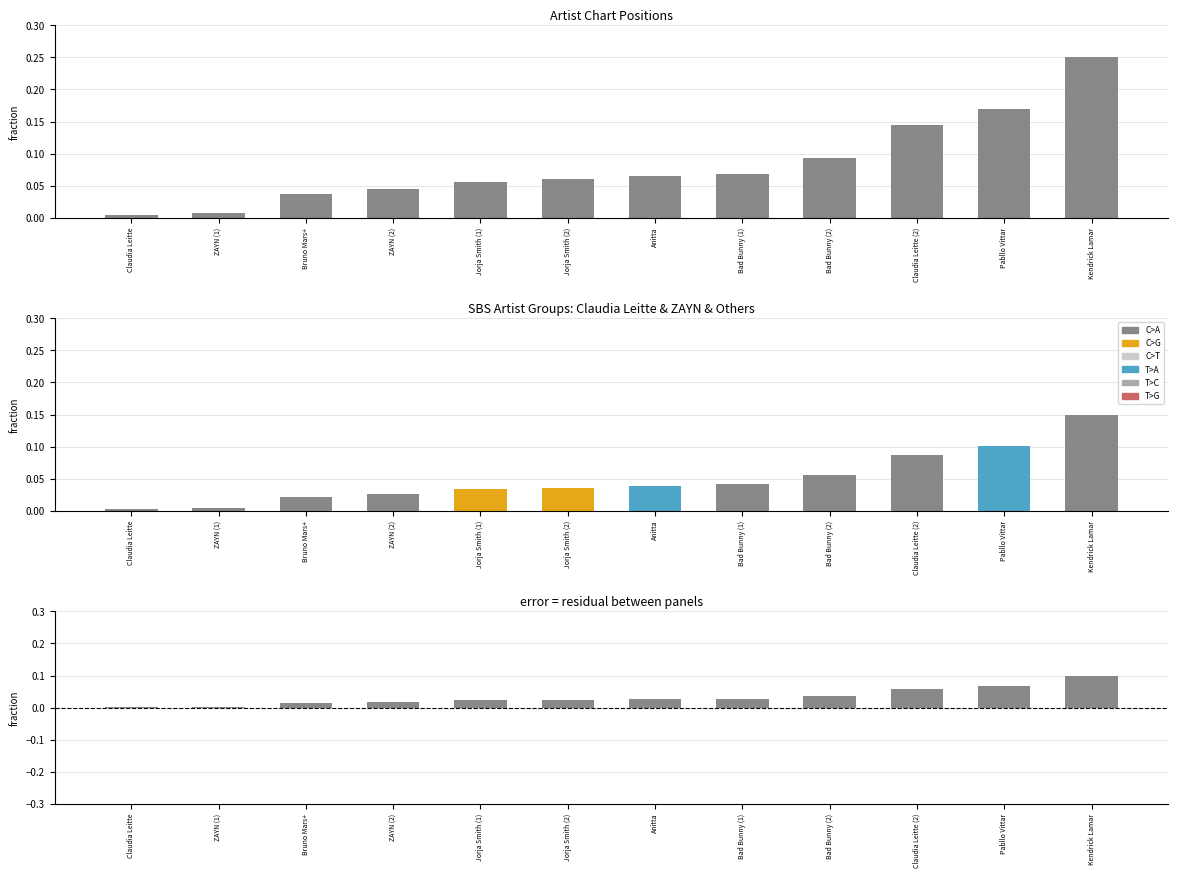

Does the chart contain stacked bars?

No